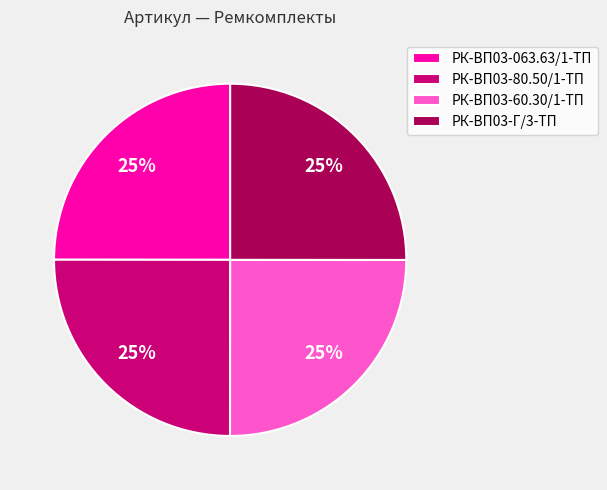

Is it true that РК-ВП03-Г/3-ТП is 25% of the pie?

True